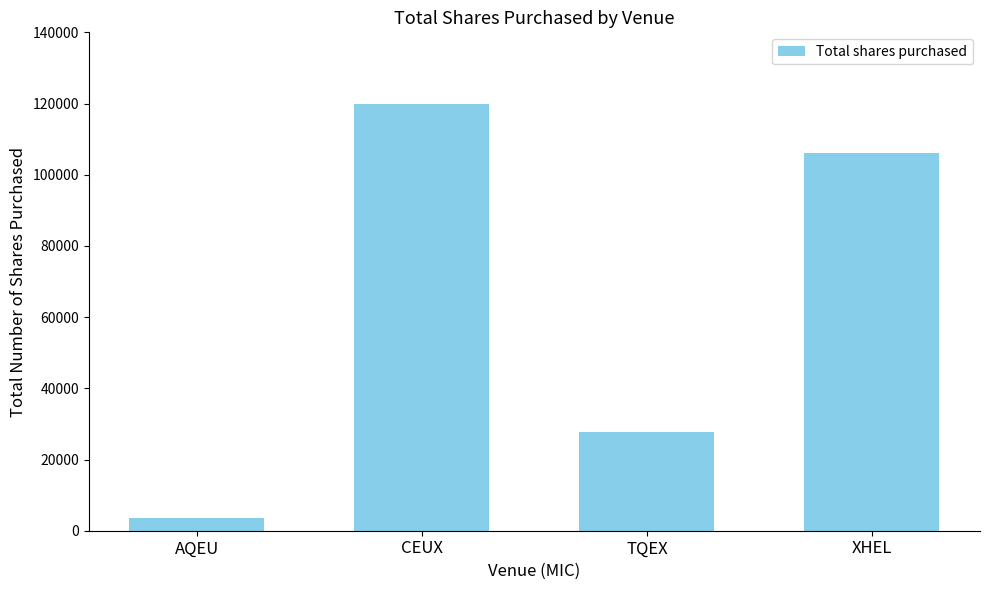

How many data points does each series have?

4